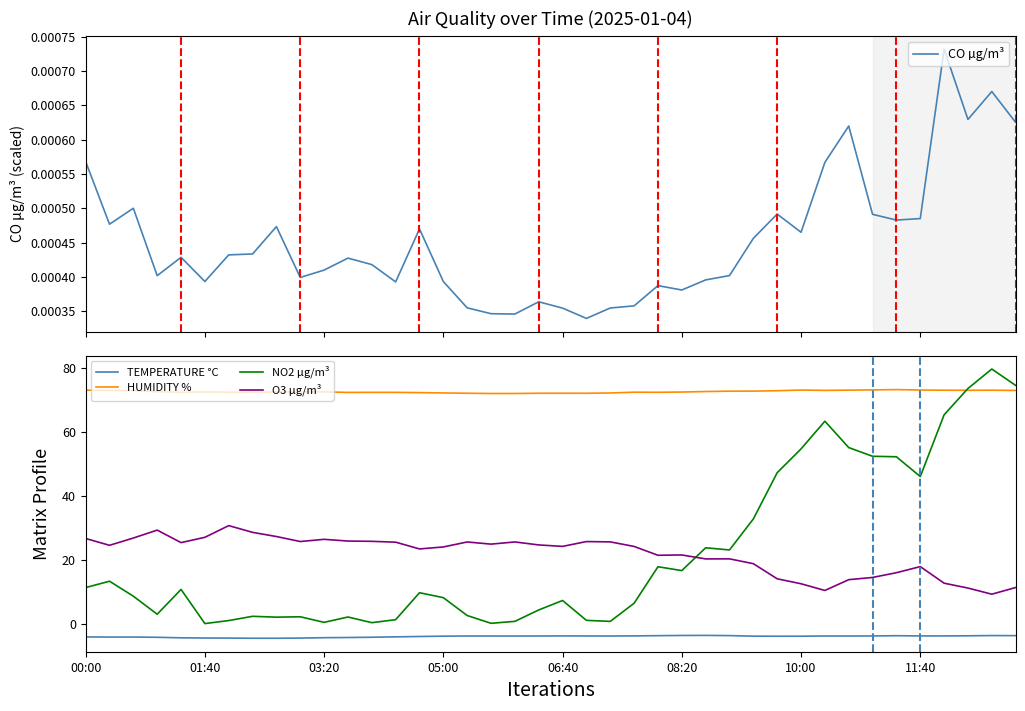

True or false: TEMPERATURE °C and NO2 µg/m³ intersect in this chart.

False